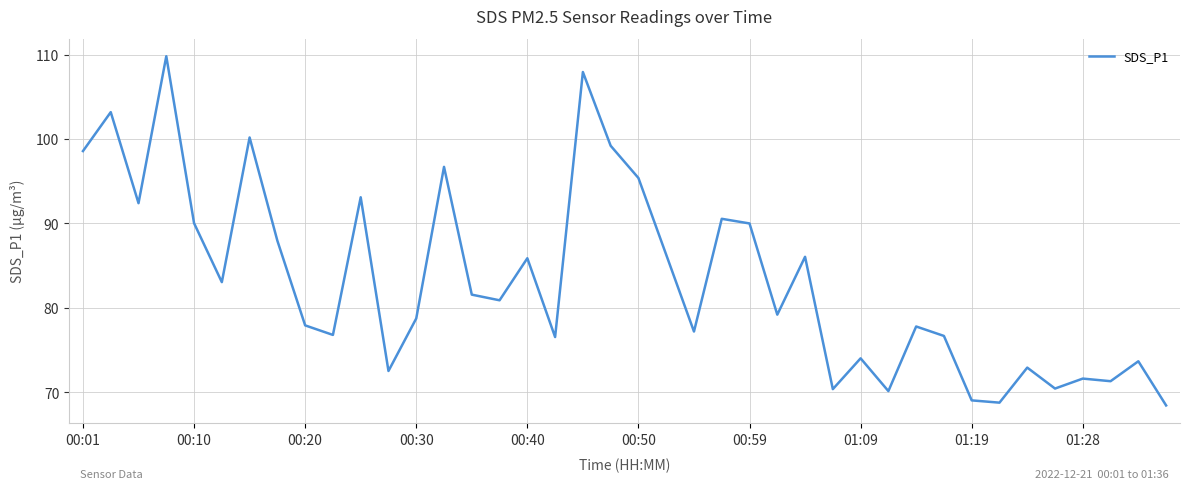

What is the minimum value shown in the chart?

68.5